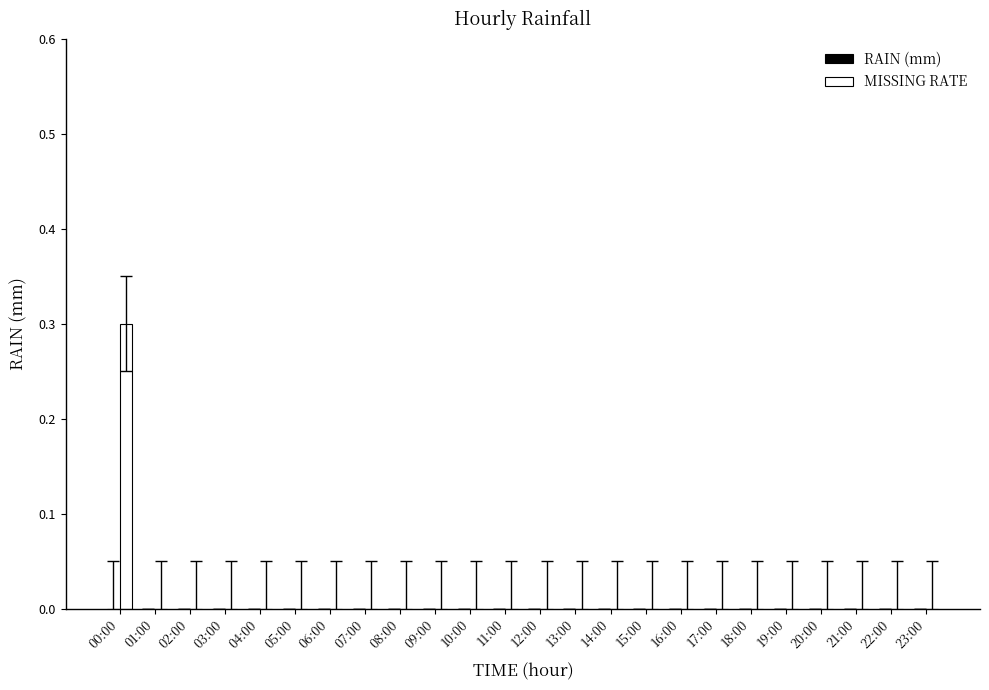

What is the greatest value displayed?

0.3